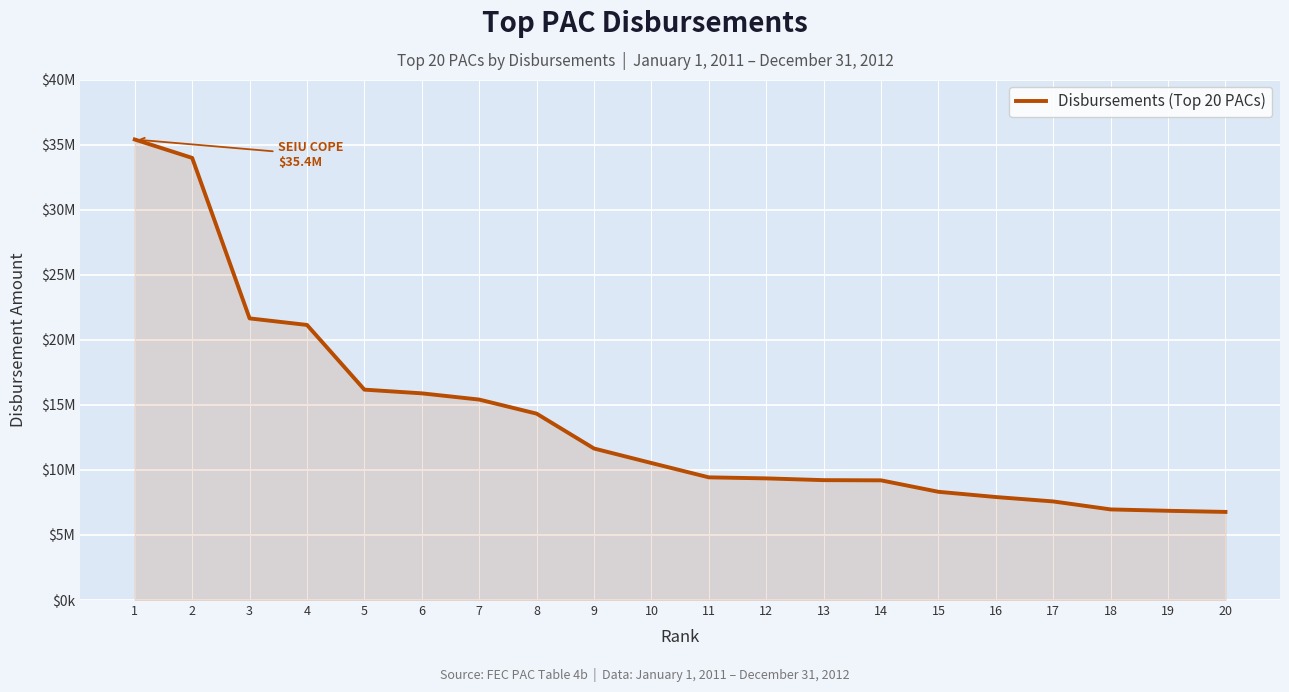

Reading right to left, what are all the values shown in this chart?

6770982.9	6856795.3	6962788.1	7576196.3	7914748.3	8316895.3	9197017.0	9212186.2	9347615.8	9427268.6	10528564.7	11643890.6	14322400.9	15403728.0	15882748.8	16167237.6	21138487.2	21642681.4	33973836.4	35389304.5